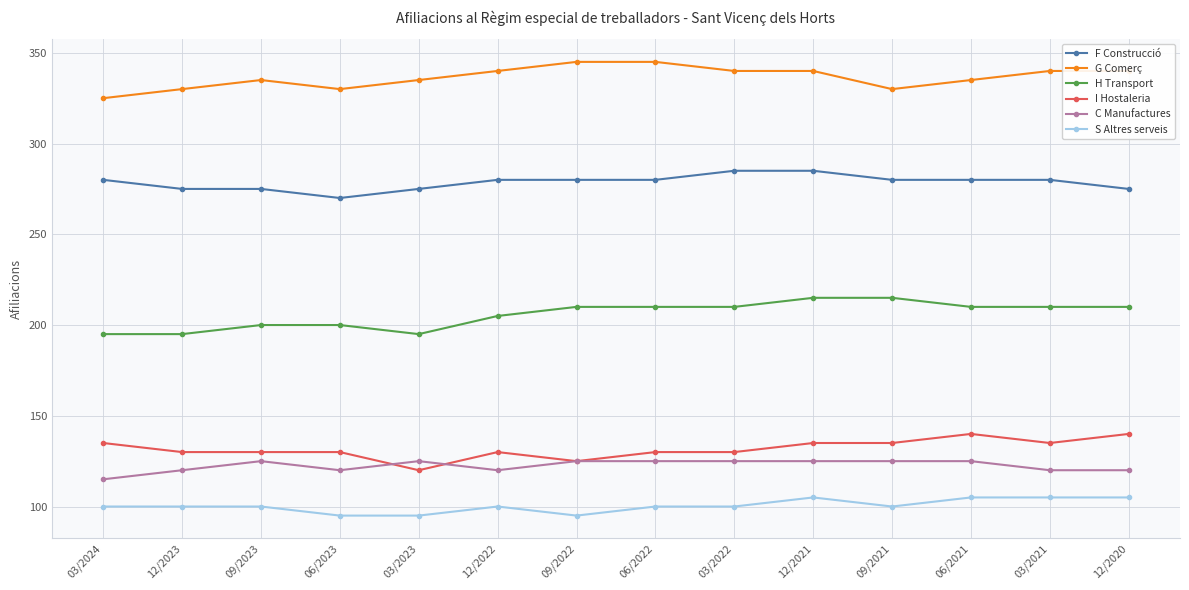

At 03/2024, list the series in order from smallest to largest.

S Altres serveis, C Manufactures, I Hostaleria, H Transport, F Construcció, G Comerç